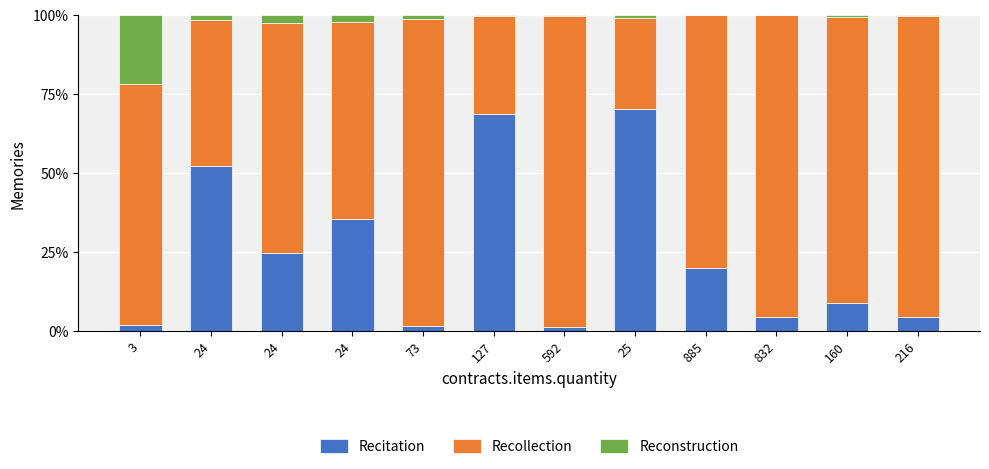

What is the maximum value for Recitation?

70.2